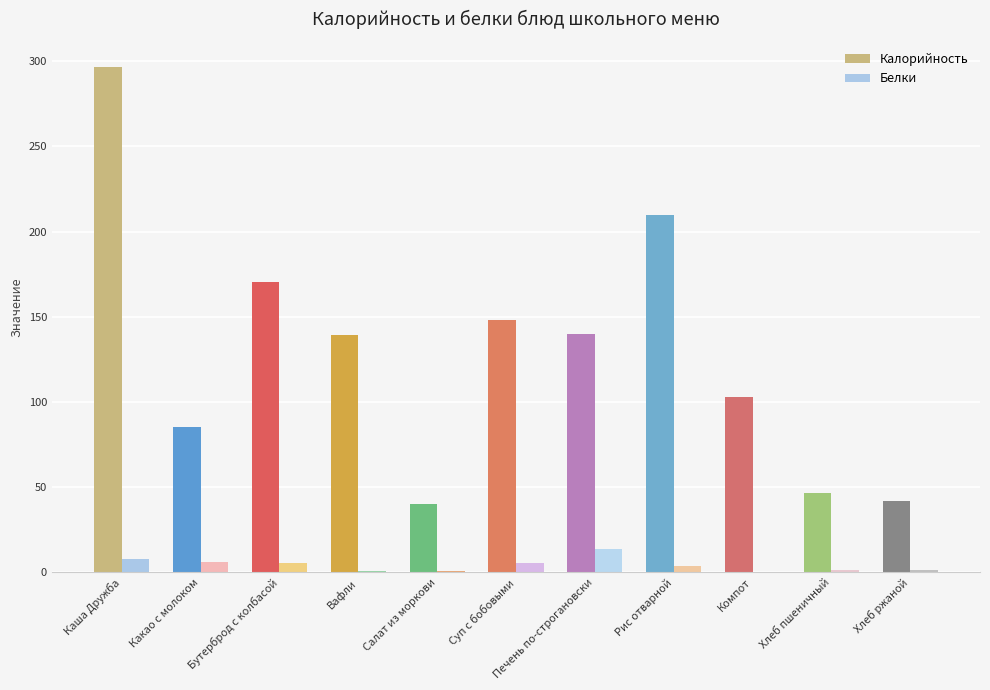

Where does the Белки series first go above 3?

Каша Дружба